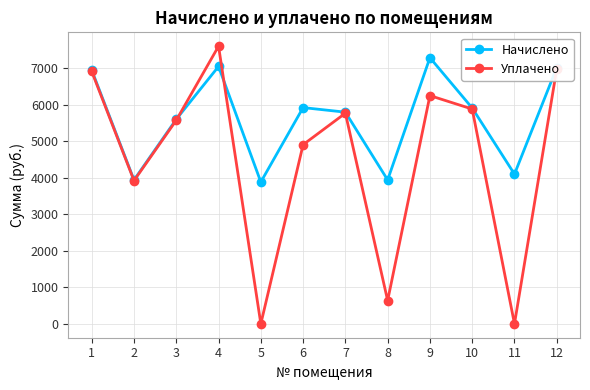

What is the difference between the Начислено values at 11 and 9?

3188.6